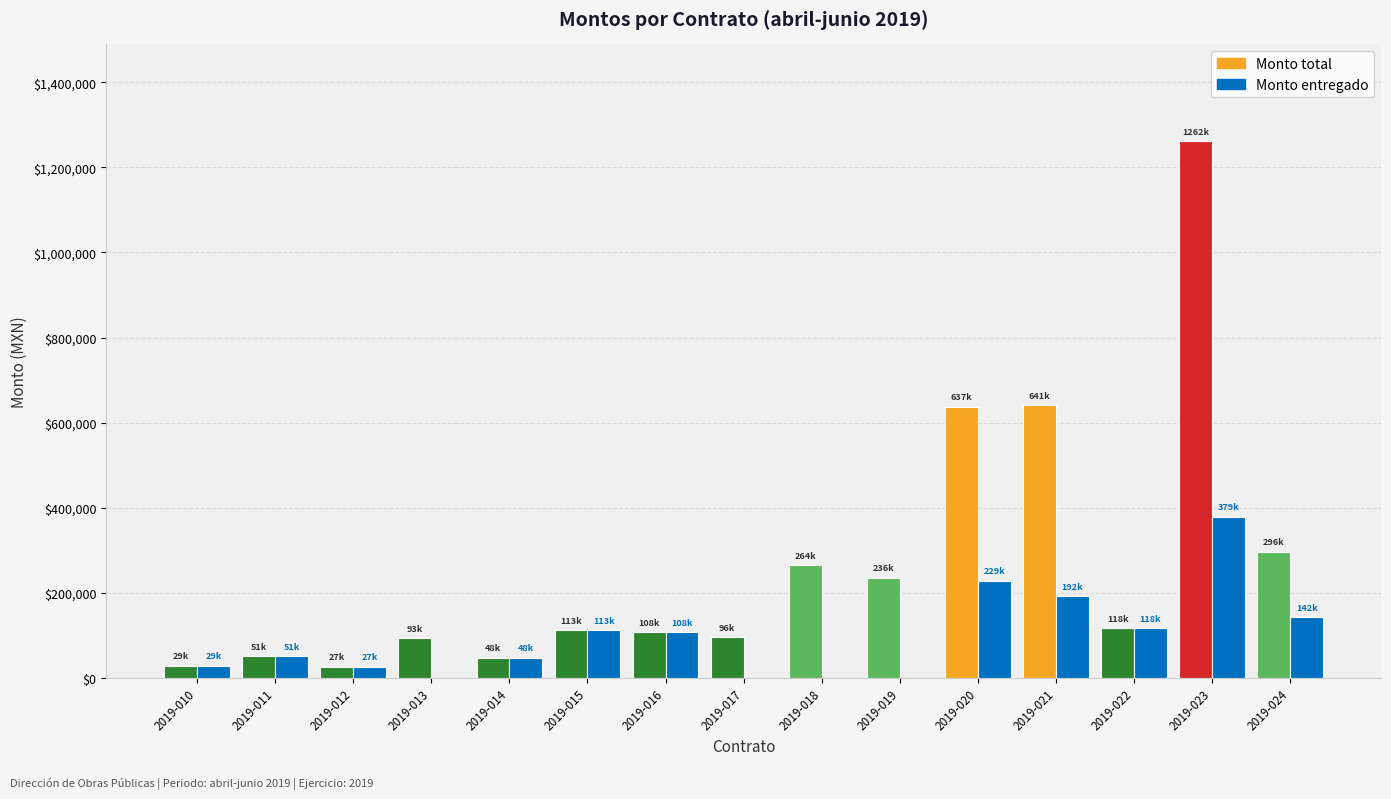

What is the maximum value for Monto entregado?

378505.3